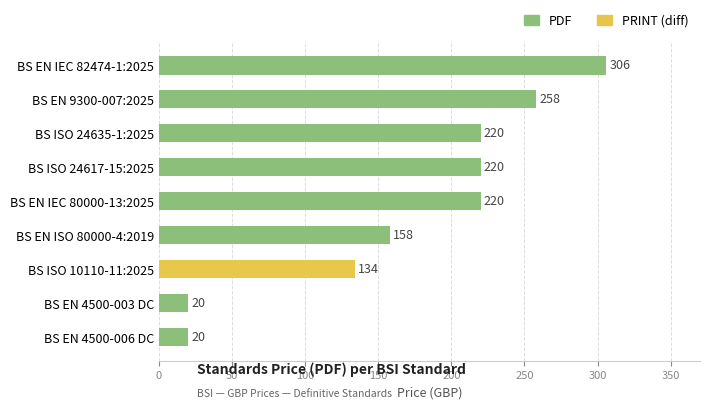

What value does the data have at BS EN IEC 82474-1:2025, to the nearest 5?

305